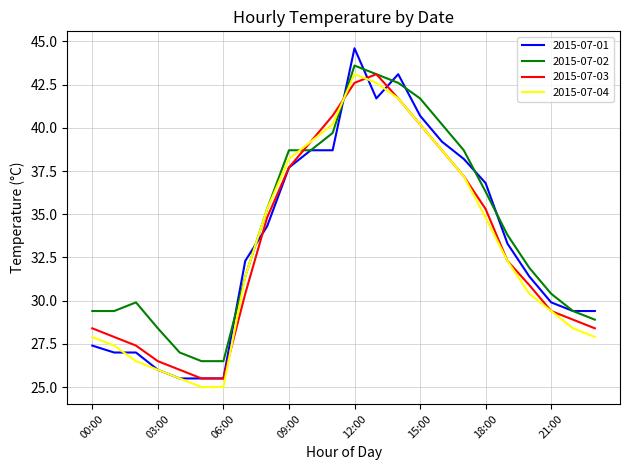

What is the maximum value shown in the chart?

44.6